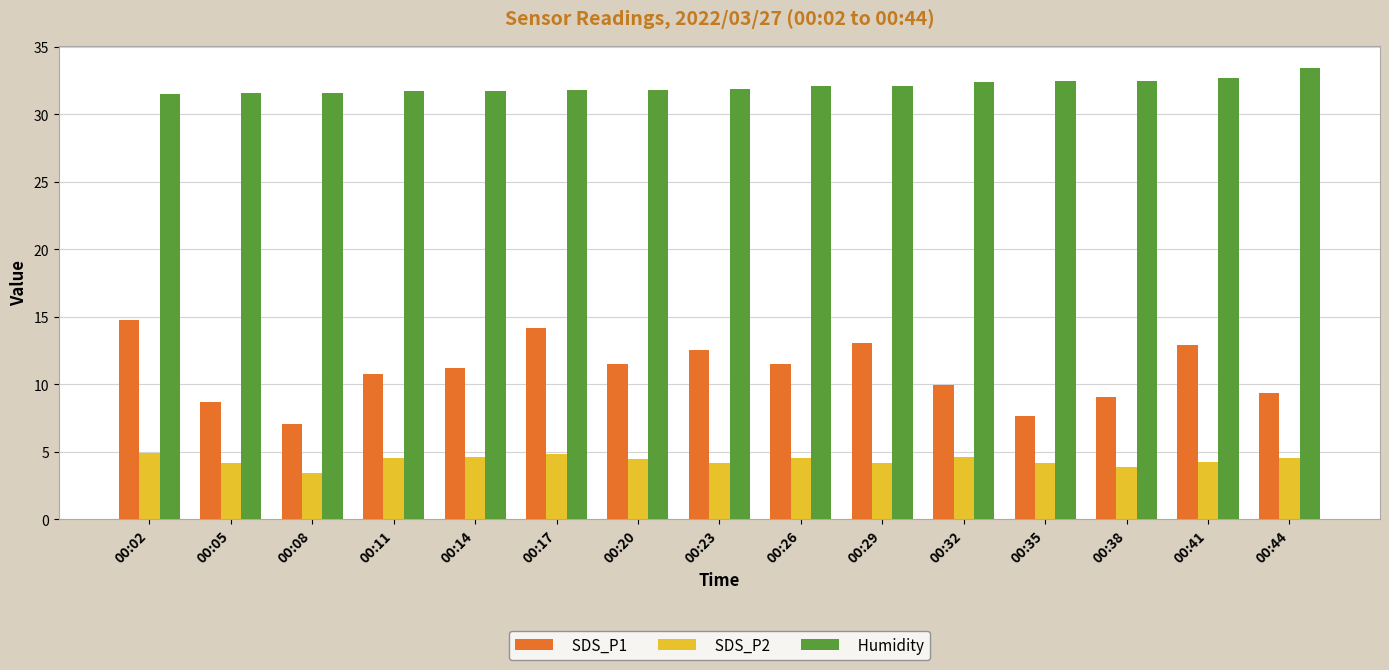

Is the value of SDS_P2 at 00:32 greater than the value of SDS_P1 at 00:44?

No